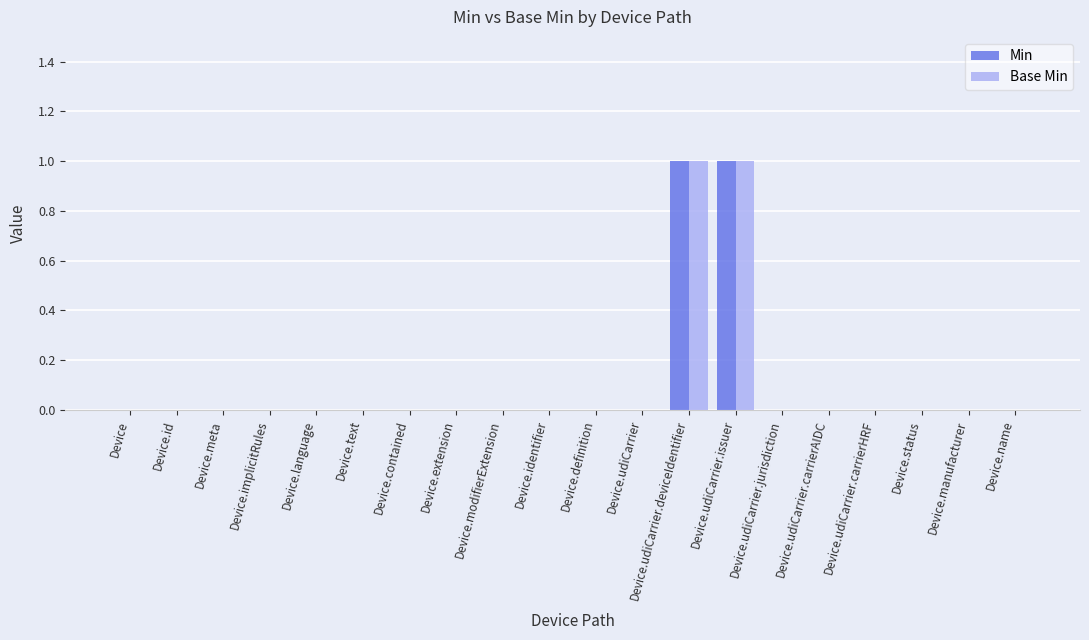

Is it true that Min equals 0 at Device.contained?

True